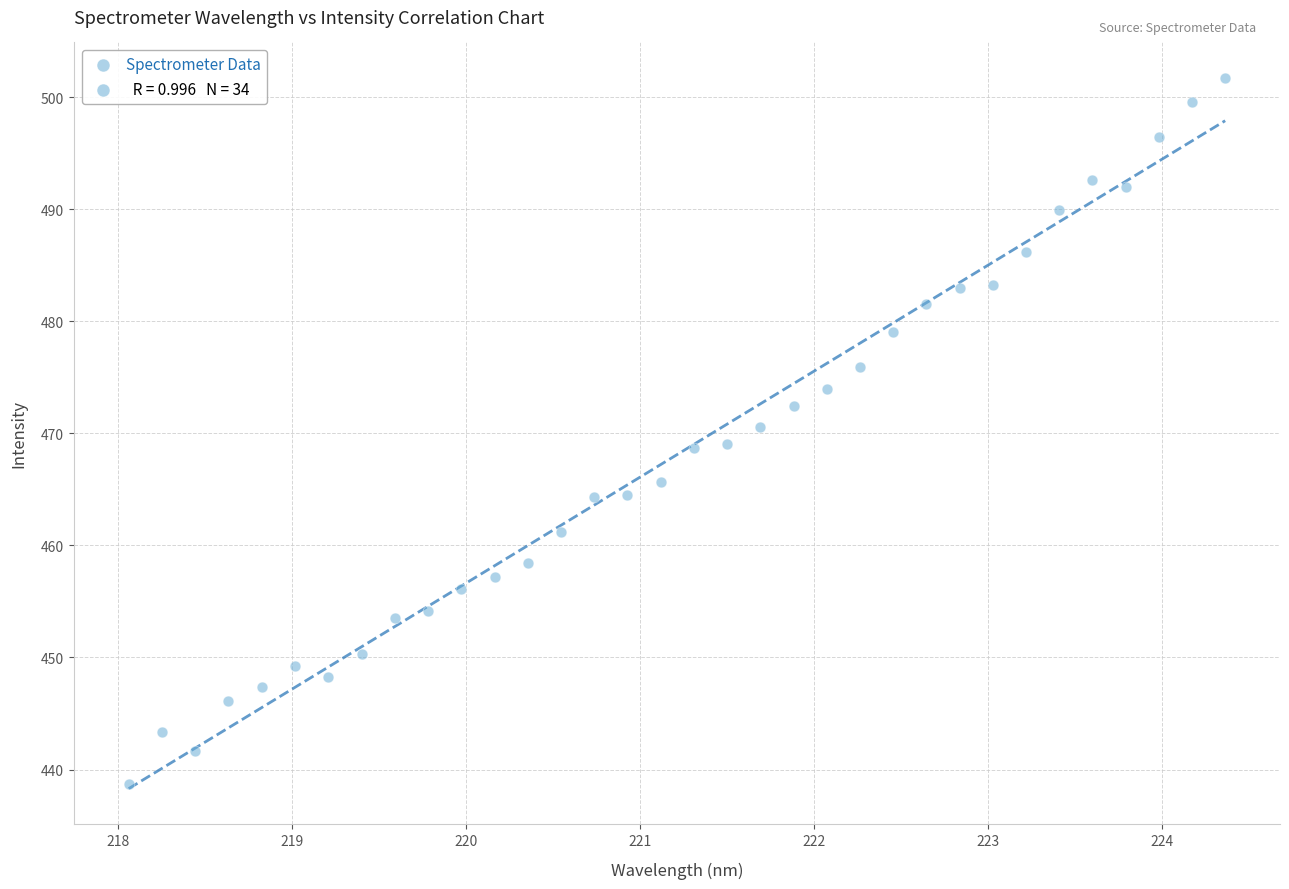

What is the range of X values (max minus min)?

6.3